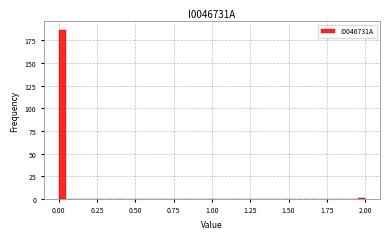

Read against the x-axis, roughly where is the centre of the tallest bar?

0.05